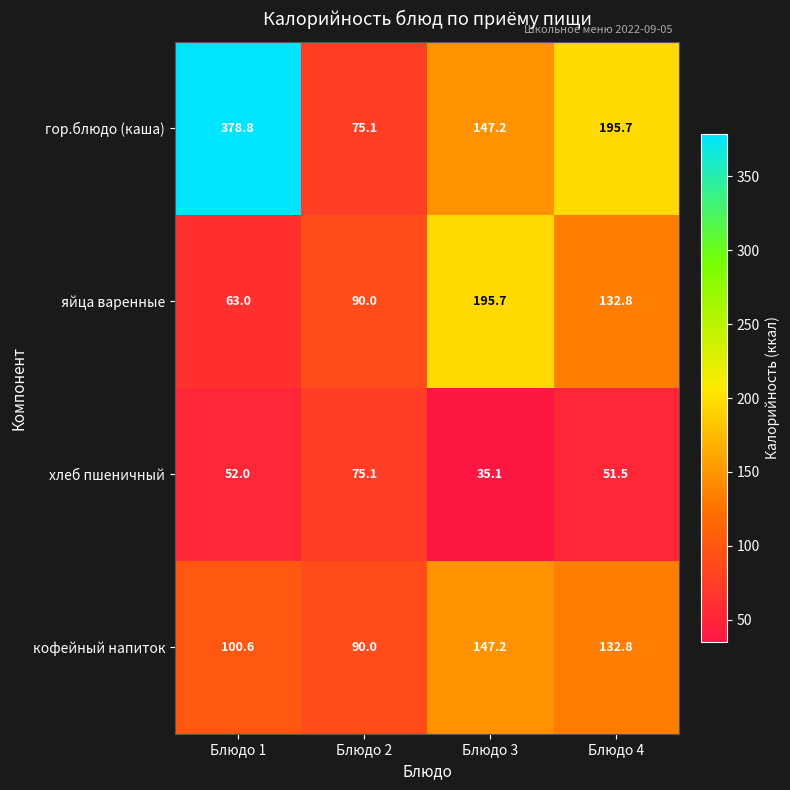

What is the spread (max minus min) of values at Блюдо 3?

160.6